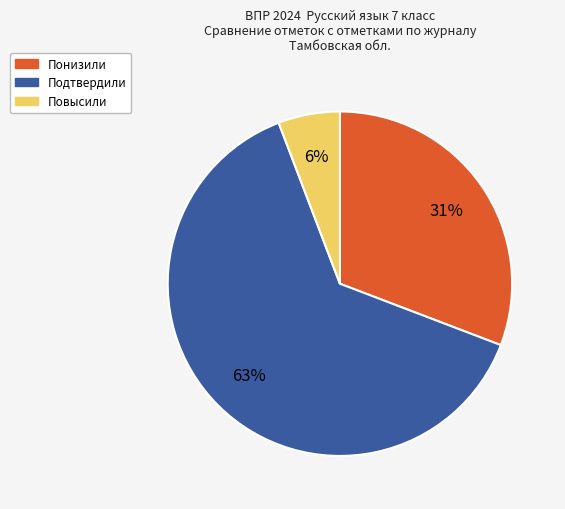

Is there any slice that represents more than half of the pie?

Yes